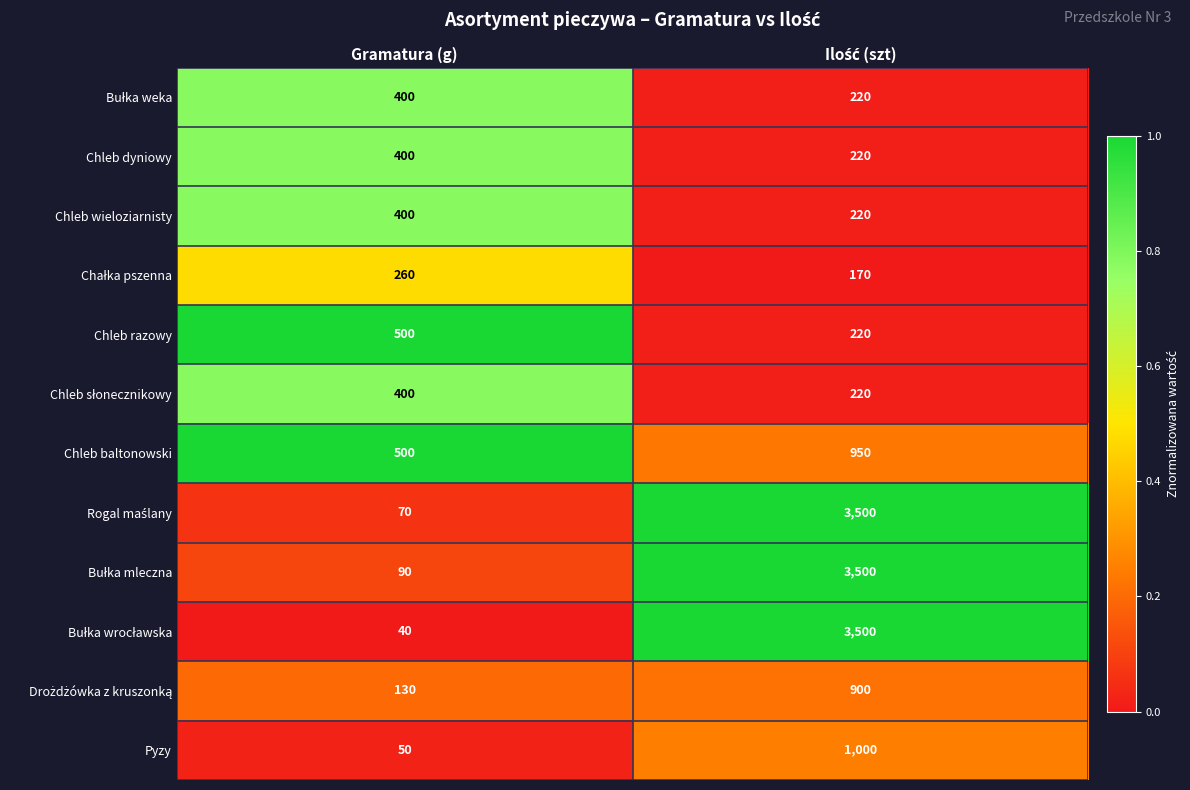

What is the minimum value shown in the chart?

40